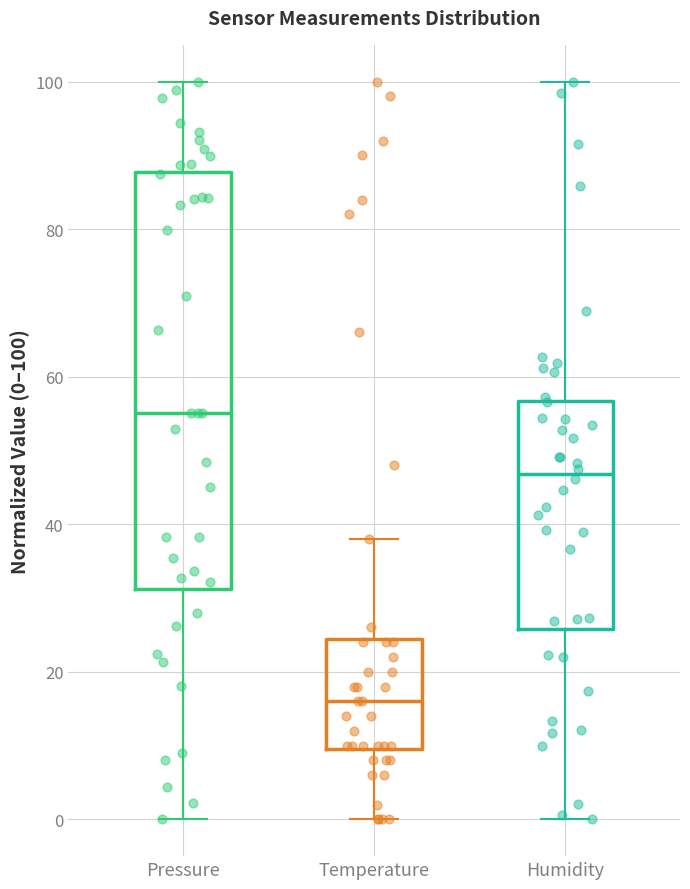

Reading left to right, read every box against the y-axis: the position of its median line, the range the box covers, and the ends of its whiskers. The values are not printed on the chart, so give them approximately, as read against the axis.

Pressure: median 56, box 32 to 88, whiskers 0 to 100
Temperature: median 16, box 10 to 24, whiskers 0 to 38
Humidity: median 46, box 26 to 56, whiskers 0 to 100